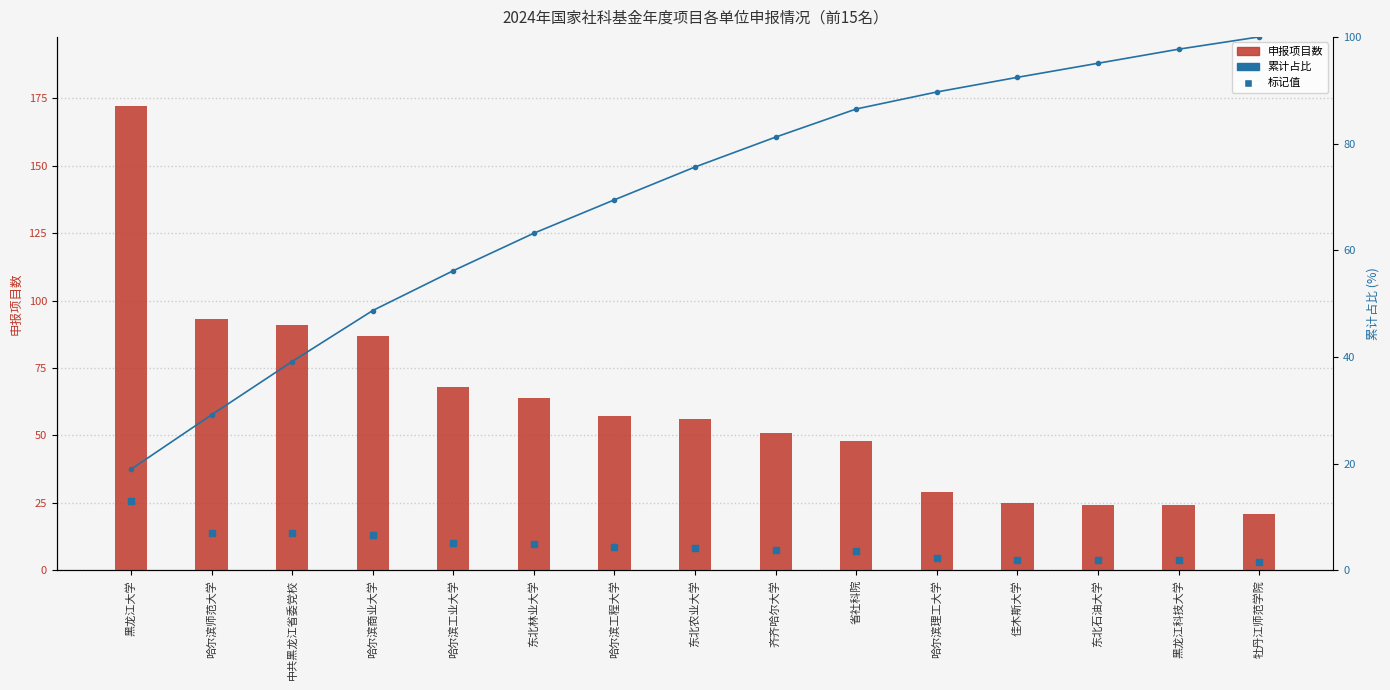

Reading left to right, extract all data points from this chart.

申报项目数: 黑龙江大学=172.0	哈尔滨师范大学=93.0	中共黑龙江省委党校=91.0	哈尔滨商业大学=87.0	哈尔滨工业大学=68.0	东北林业大学=64.0	哈尔滨工程大学=57.0	东北农业大学=56.0	齐齐哈尔大学=51.0	省社科院=48.0	哈尔滨理工大学=29.0	佳木斯大学=25.0	东北石油大学=24.0	黑龙江科技大学=24.0	牡丹江师范学院=21.0
累计占比: 黑龙江大学=18.9	哈尔滨师范大学=29.1	中共黑龙江省委党校=39.1	哈尔滨商业大学=48.7	哈尔滨工业大学=56.2	东北林业大学=63.2	哈尔滨工程大学=69.5	东北农业大学=75.6	齐齐哈尔大学=81.2	省社科院=86.5	哈尔滨理工大学=89.7	佳木斯大学=92.4	东北石油大学=95.1	黑龙江科技大学=97.7	牡丹江师范学院=100.0